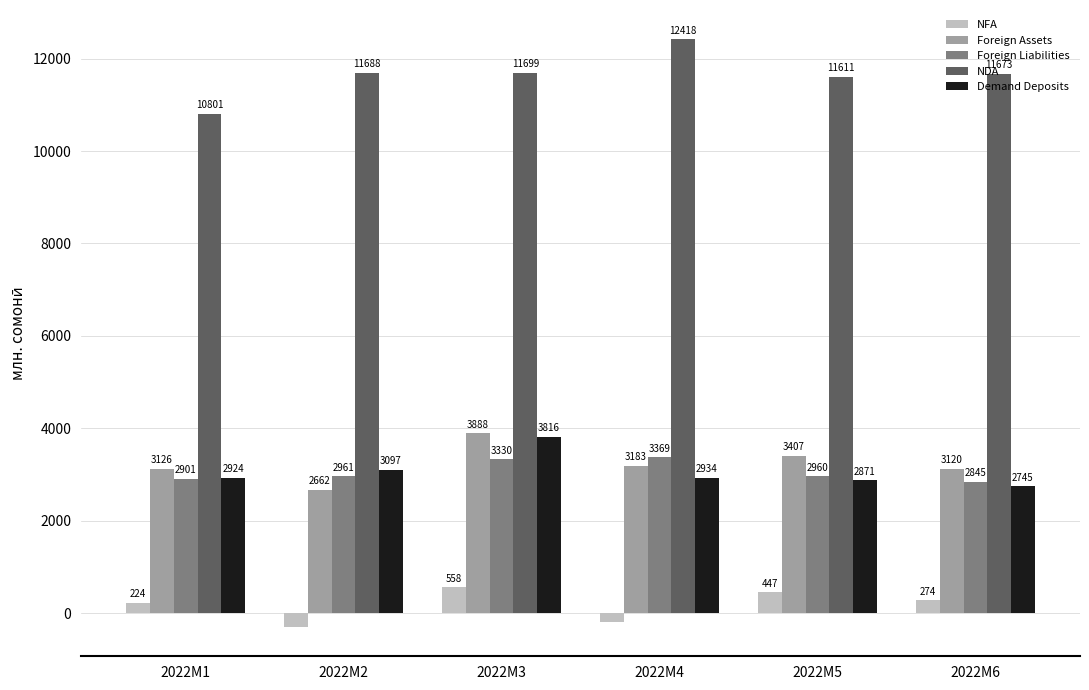

What is the maximum value for Demand Deposits?

3815.9